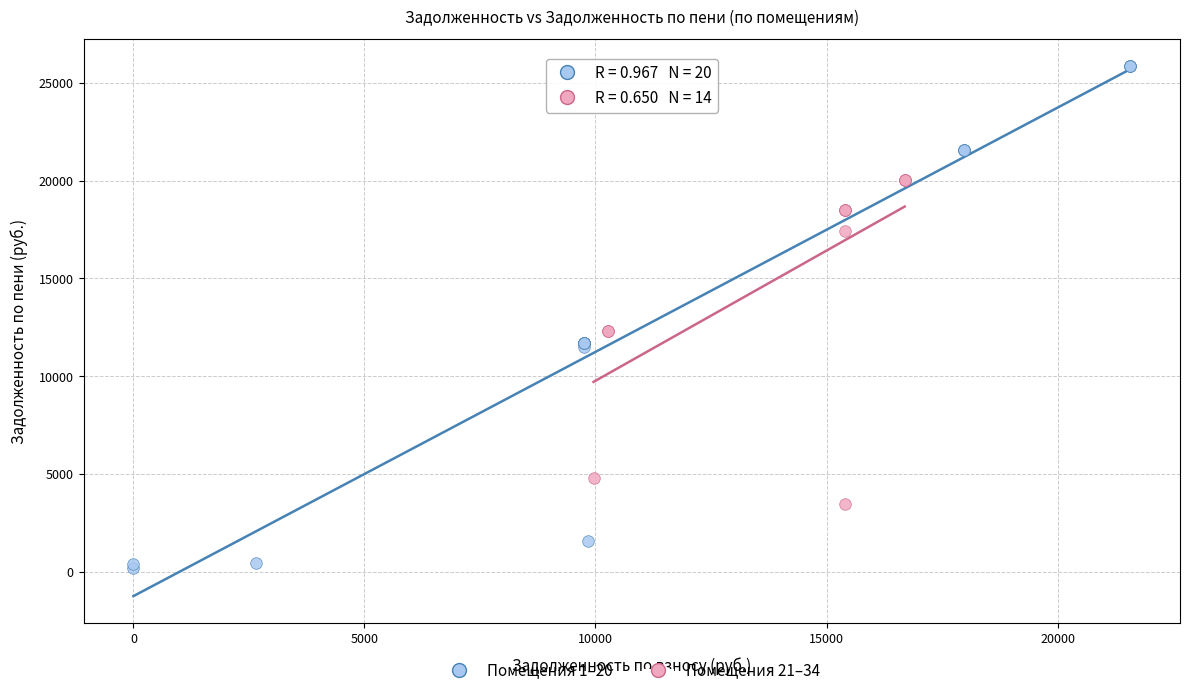

Which series has the largest Y range (max minus min)?

Помещения 1–20